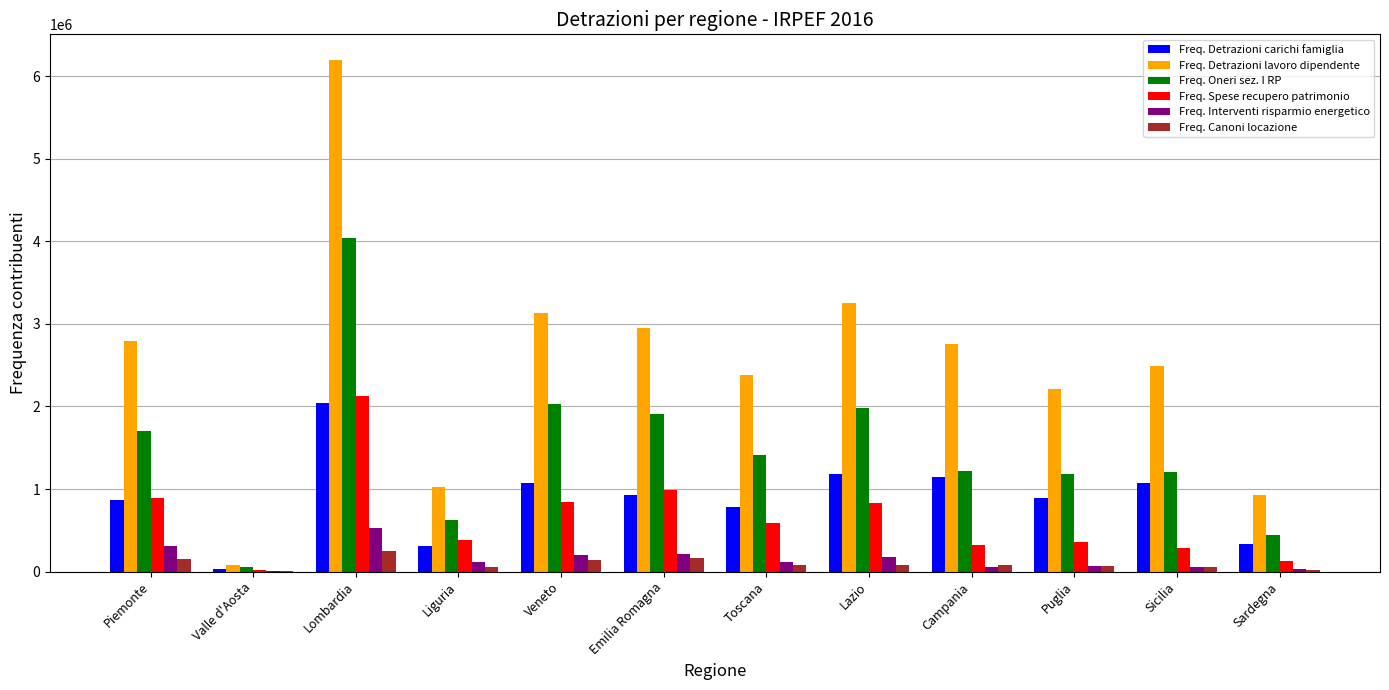

What is the average value of the Freq. Oneri sez. I RP series?

1481703